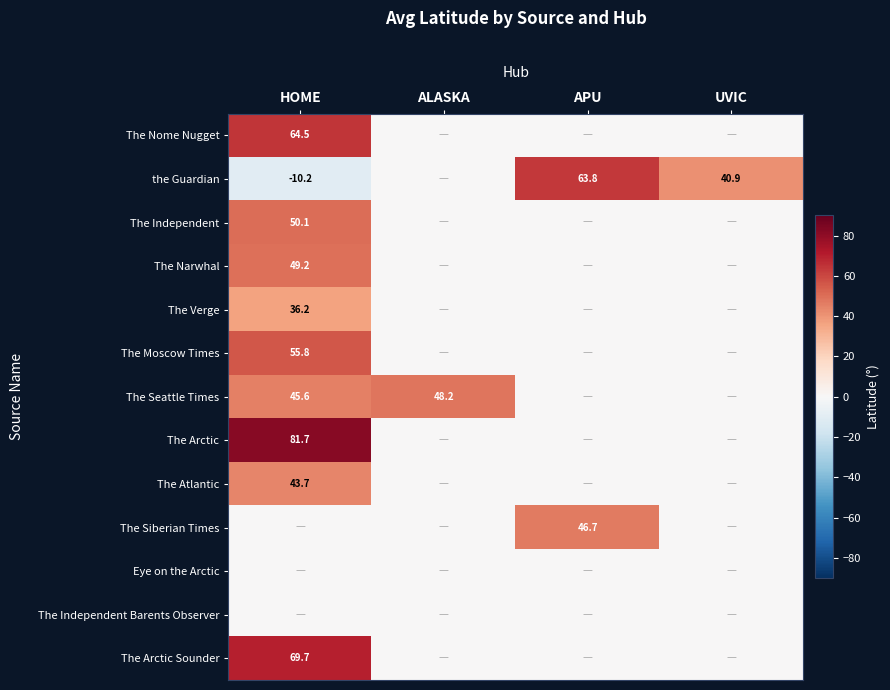

At how many categories does at least one series exceed 70?

1